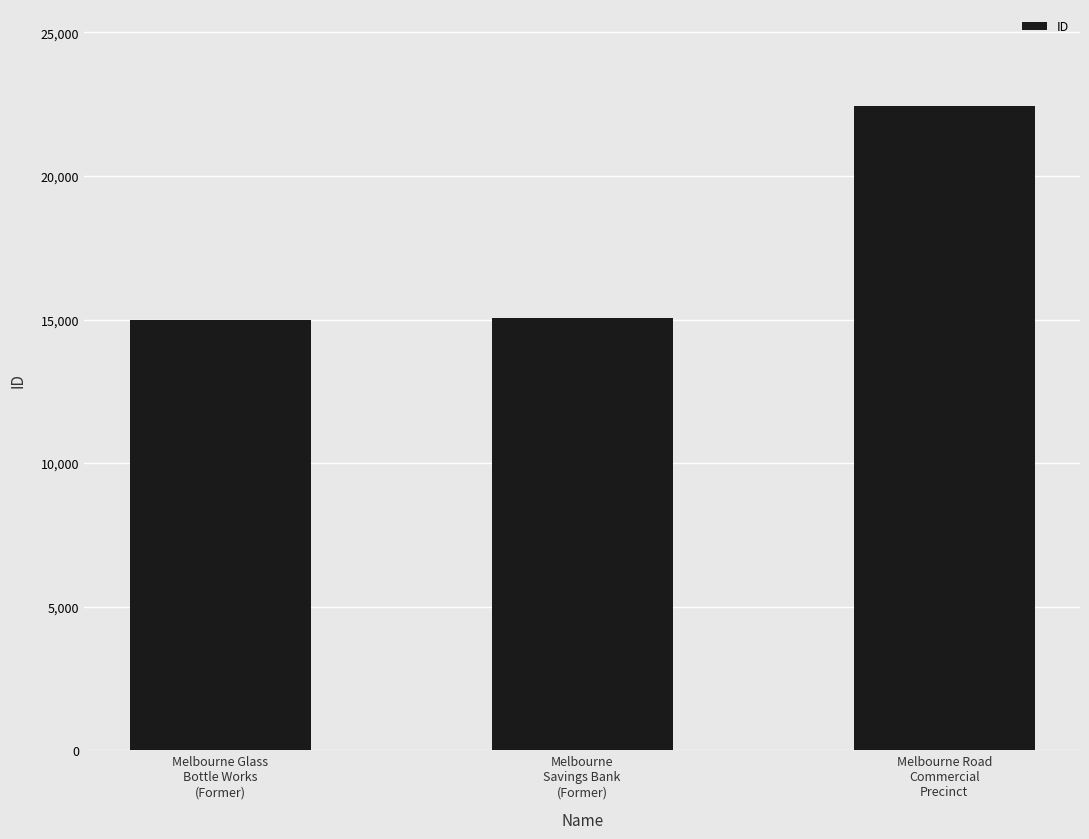

Are the bars grouped side by side (vs. stacked)?

No